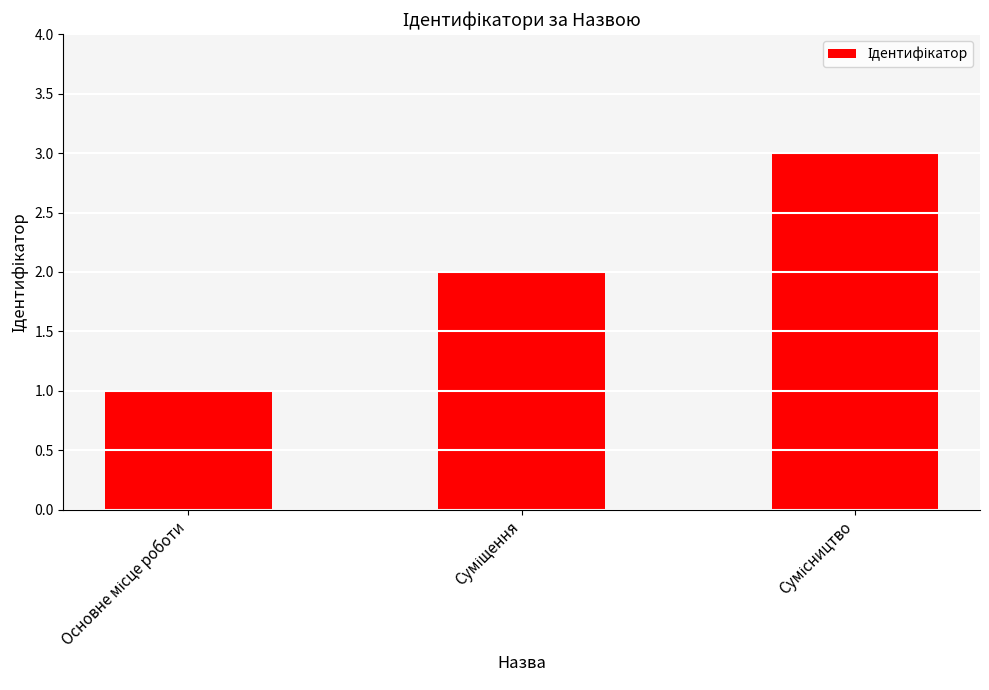

What is the greatest value displayed?

3